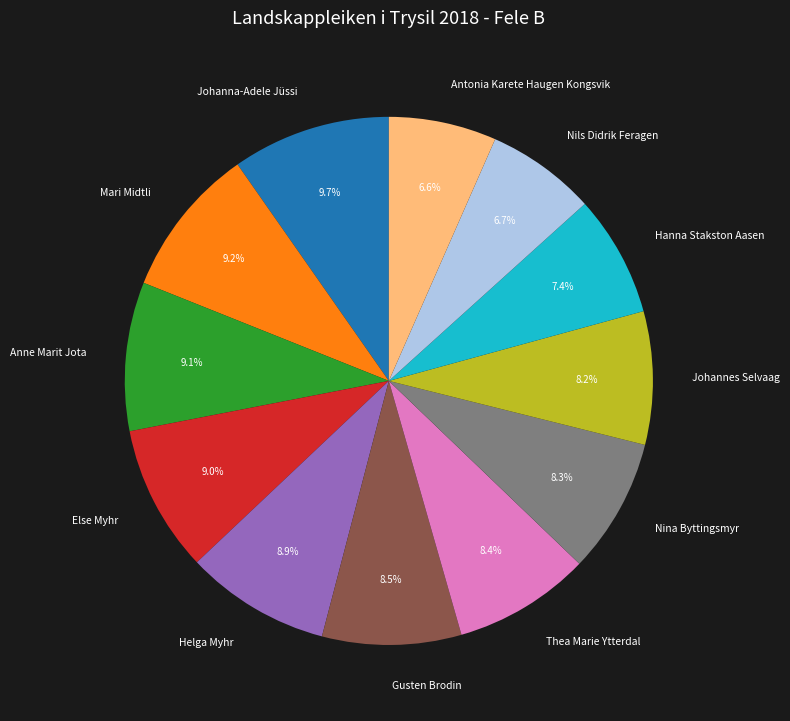

To the nearest percent, what is the average slice percentage?

8%